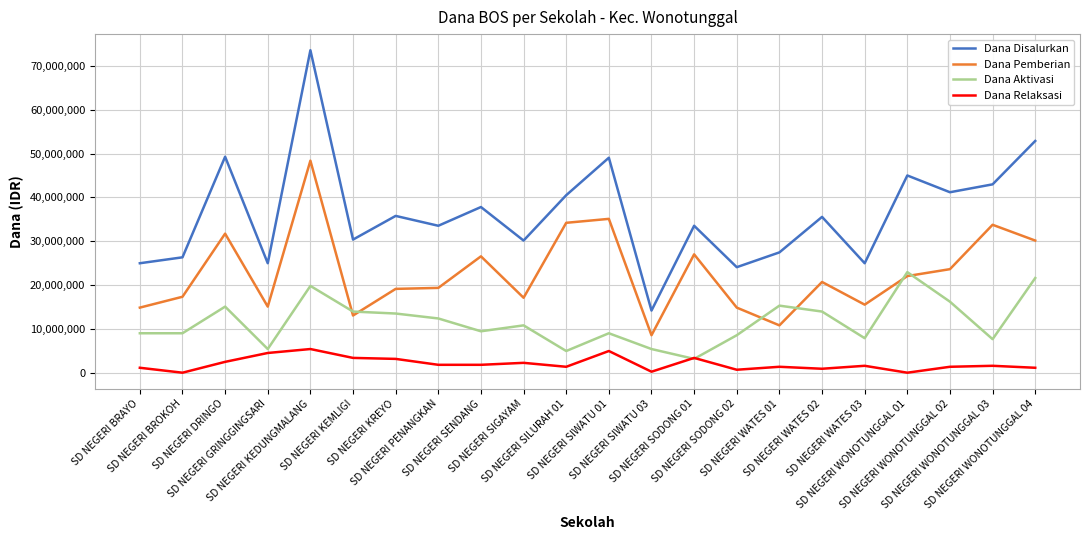

What is the difference between the second highest and minimum values in the Dana Pemberian series?

26550000